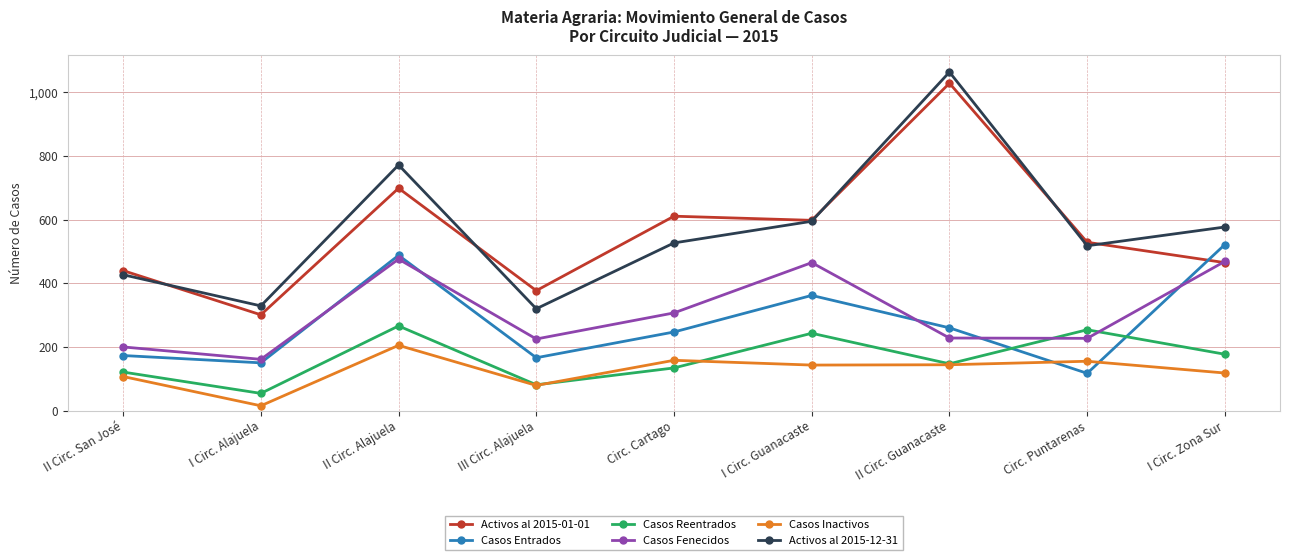

Which category has the lowest value across all series?

I Circ. Alajuela